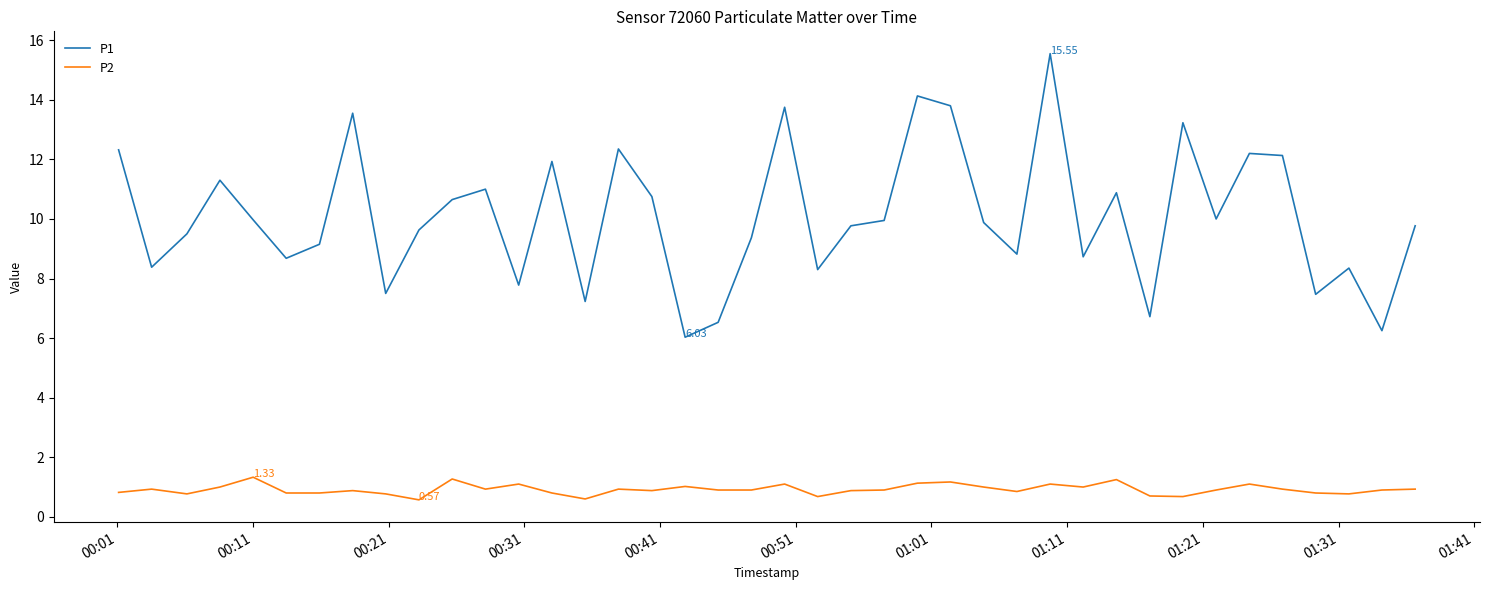

What is the difference between the maximum and minimum values in the P1 series?

9.5